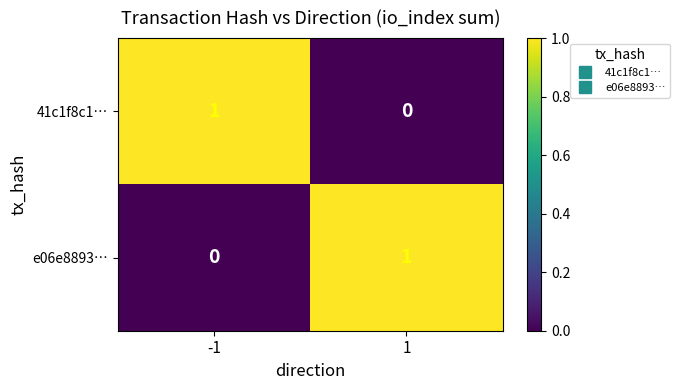

True or false: e06e8893… has a value of 0 at -1.

True